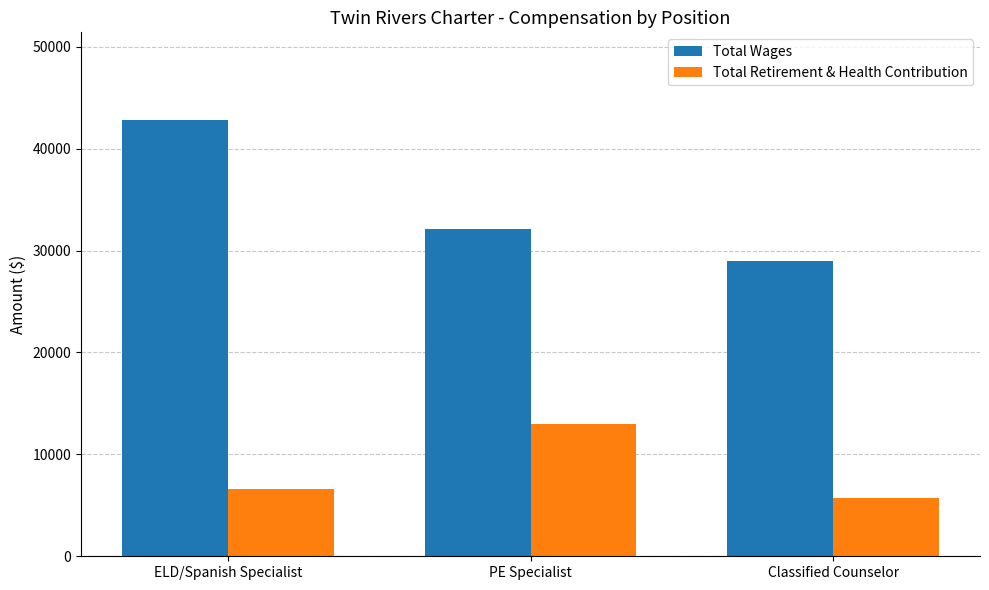

At which category is the sum across all series the highest?

ELD/Spanish Specialist